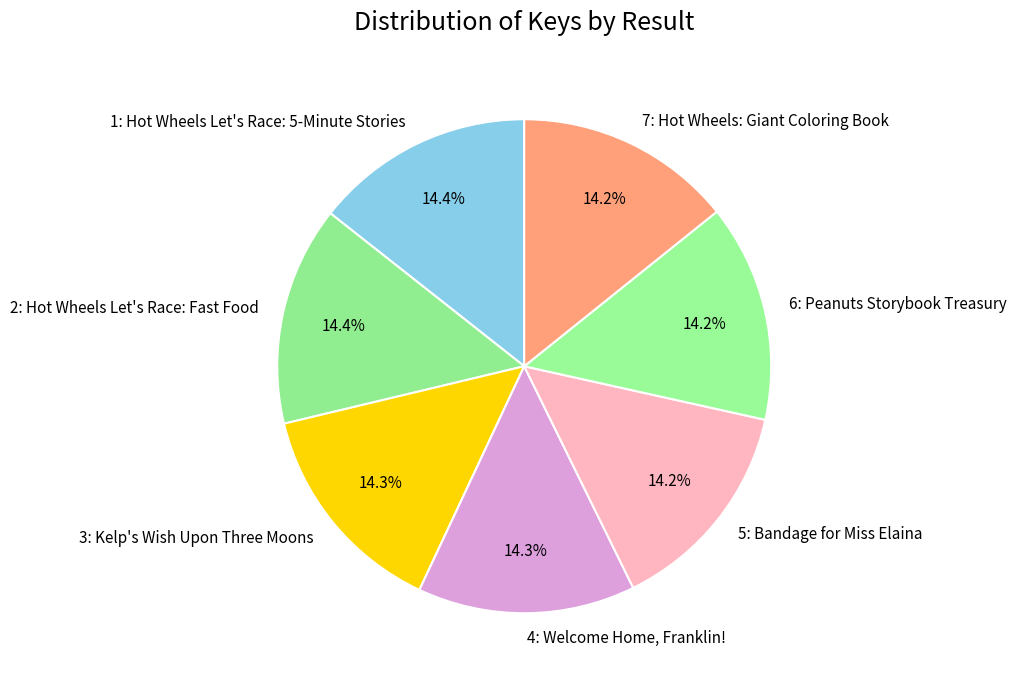

To the nearest percent, what portion does 1: Hot Wheels Let's Race: 5-Minute Stories represent?

14%